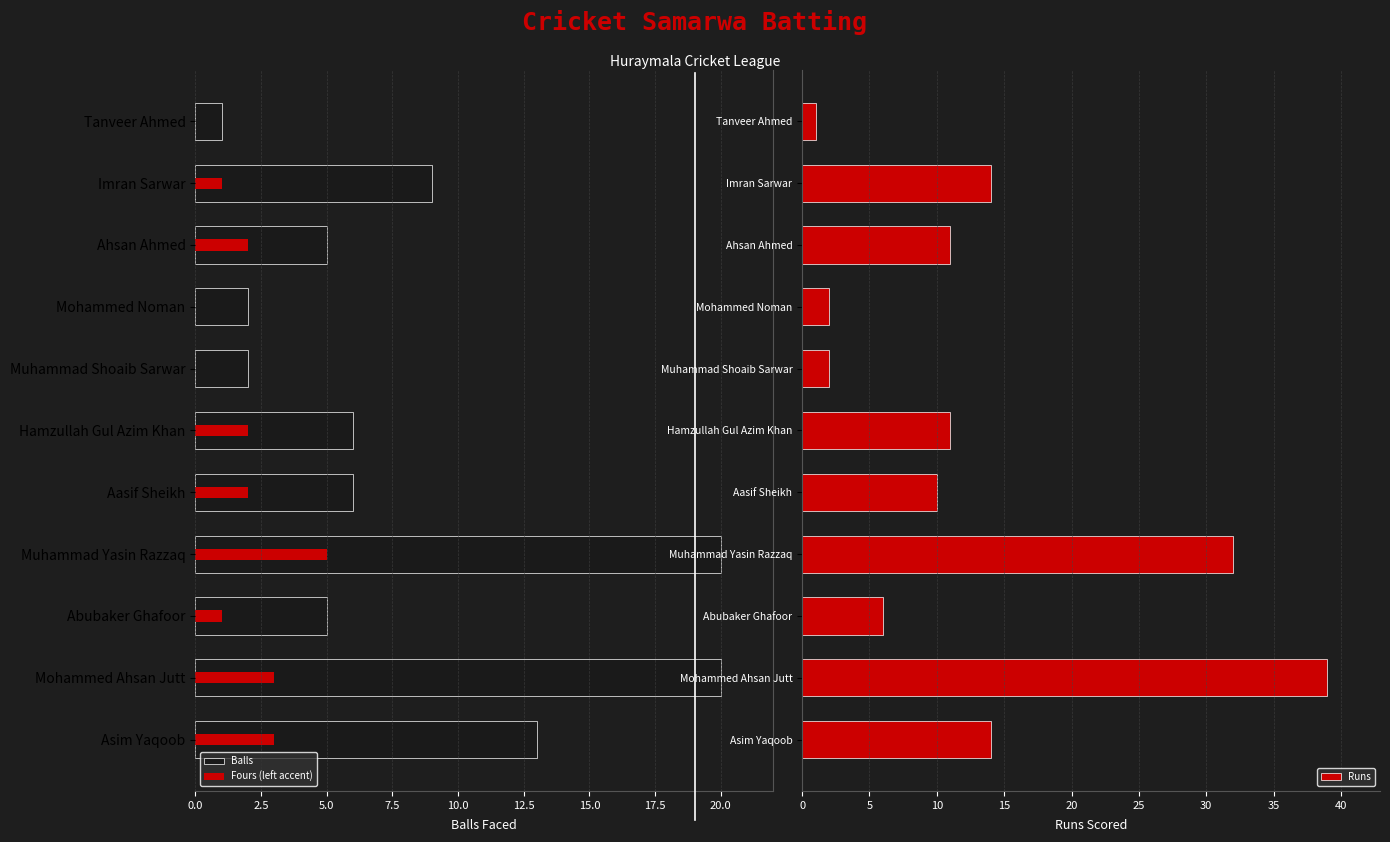

The Runs series shows 64 at Mohammed Ahsan Jutt. True or false?

False